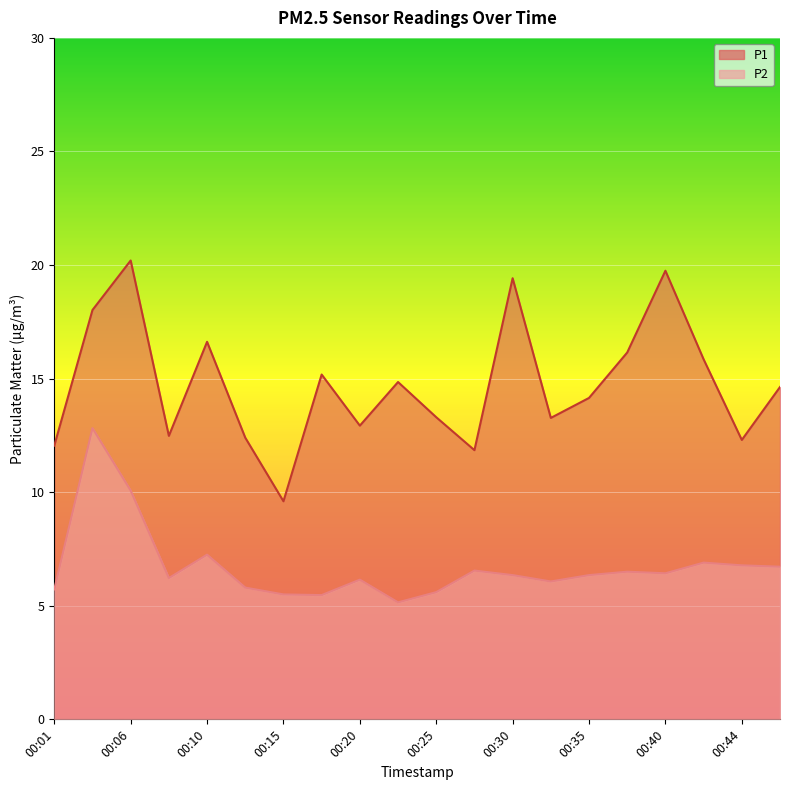

Between 00:03 and 00:25, which series saw the biggest shift?

P2